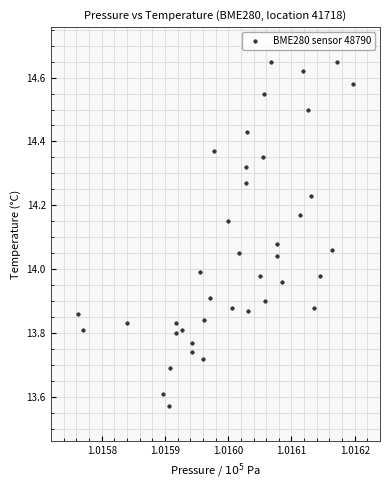

What is the range of Y values (max minus min)?

1.1